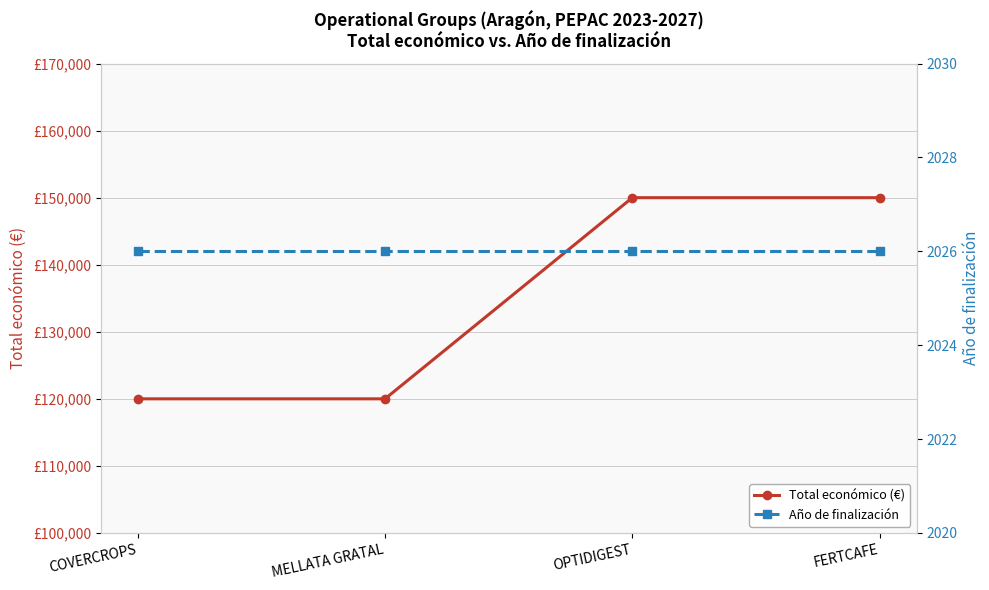

True or false: Total económico (€) and Año de finalización cross at least once.

False